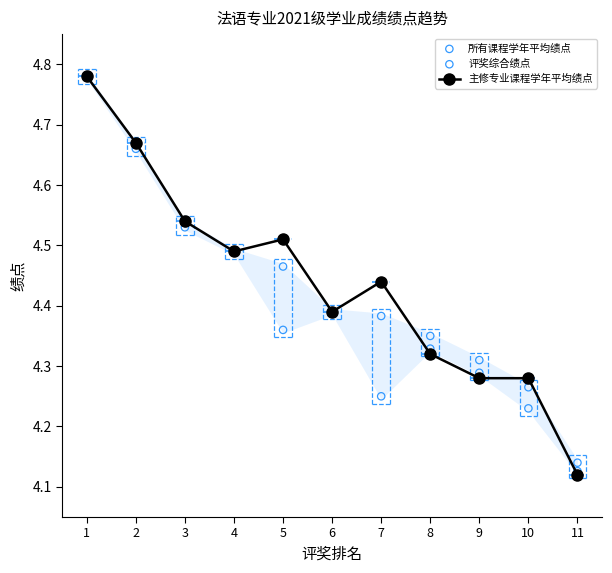

What is the total value across all series at 3?

13.6